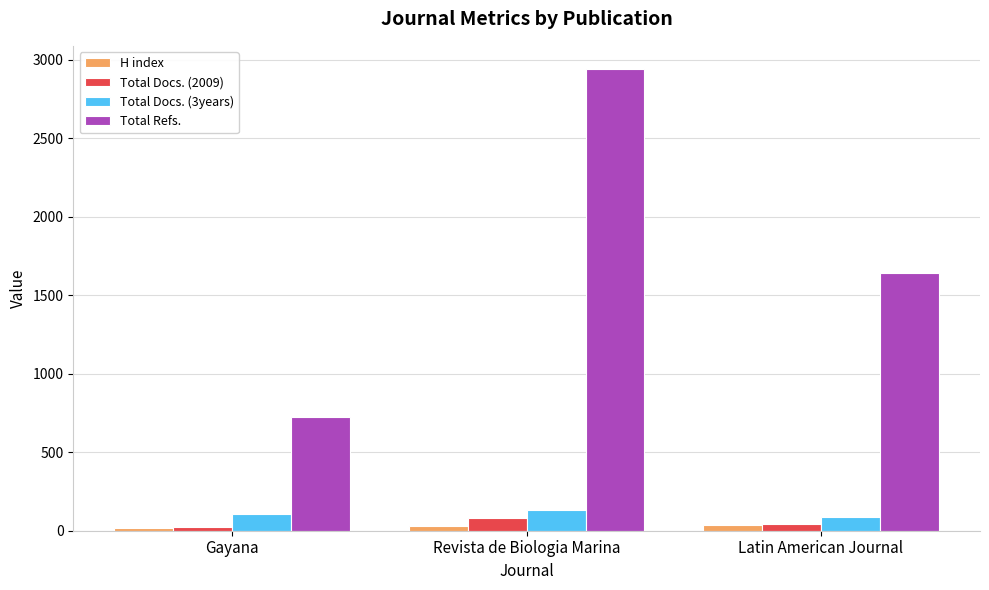

List the series in order of their peak value, highest first.

Total Refs., Total Docs. (3years), Total Docs. (2009), H index